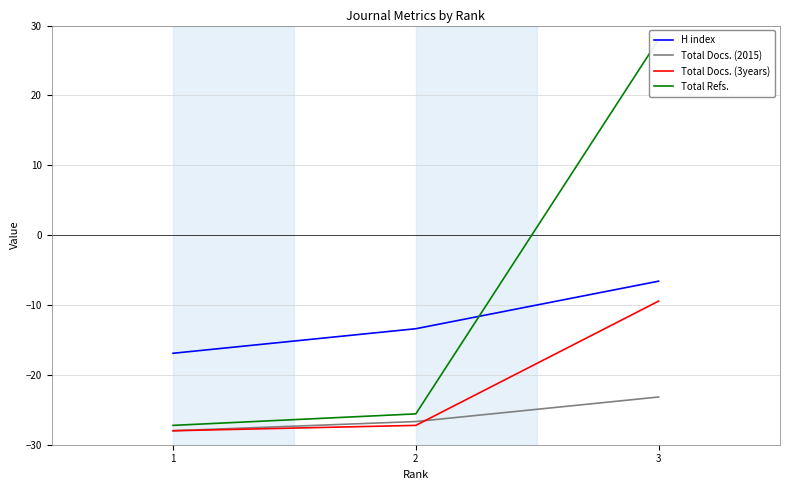

How many lines are shown in the chart?

4